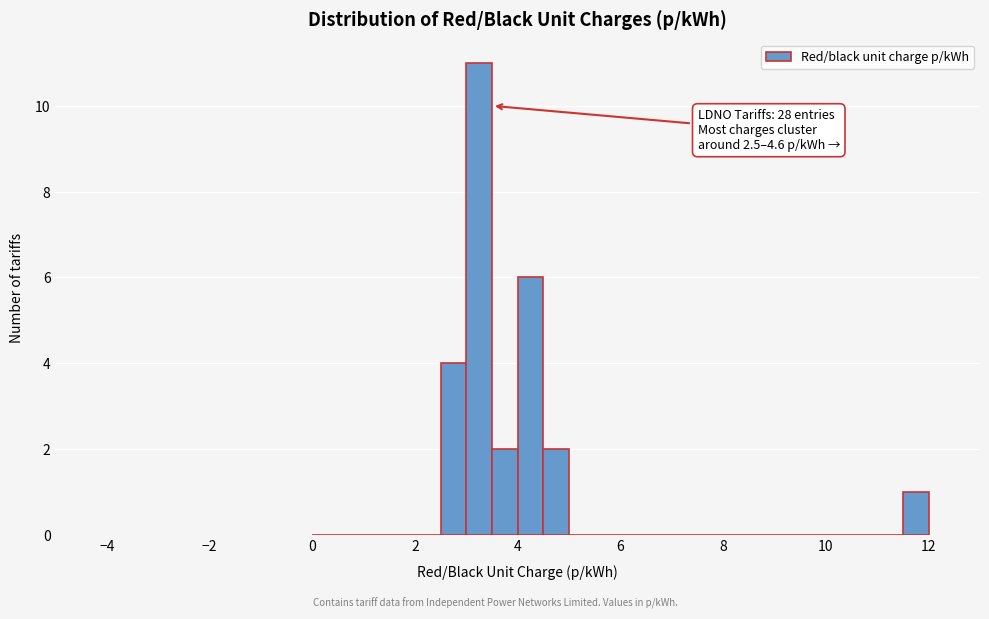

Read against the x-axis, roughly where is the centre of the tallest bar?

3.2